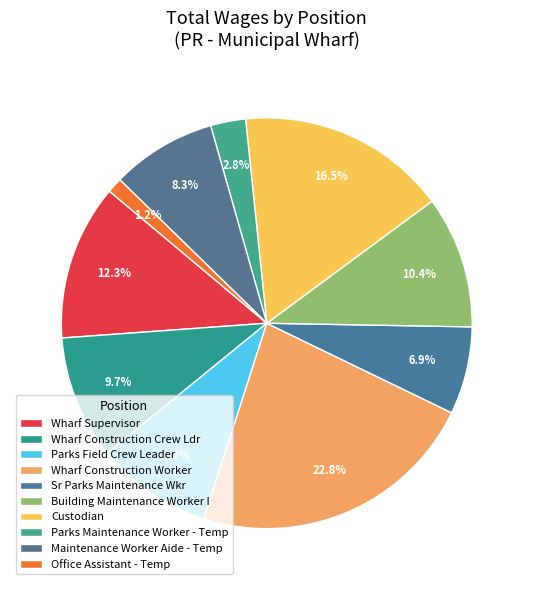

To the nearest percent, what is the difference between the Wharf Construction Crew Ldr and Maintenance Worker Aide - Temp slice percentages?

1%